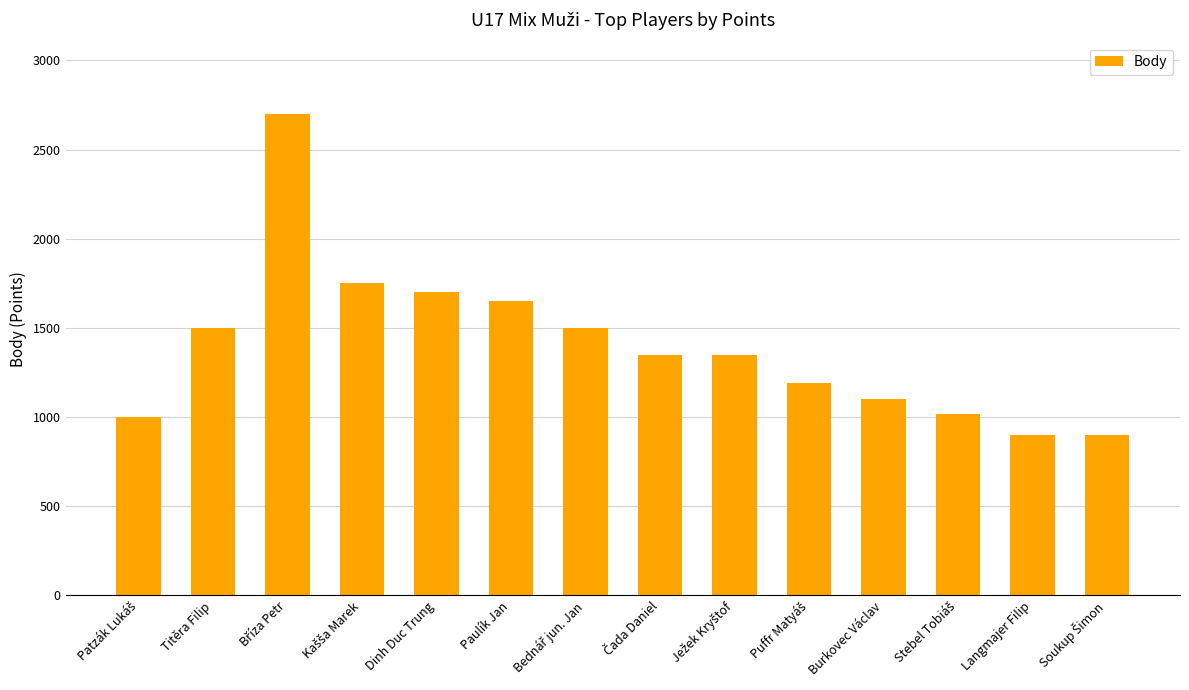

What is the change in value from Dinh Duc Trung to Langmajer Filip?

-800